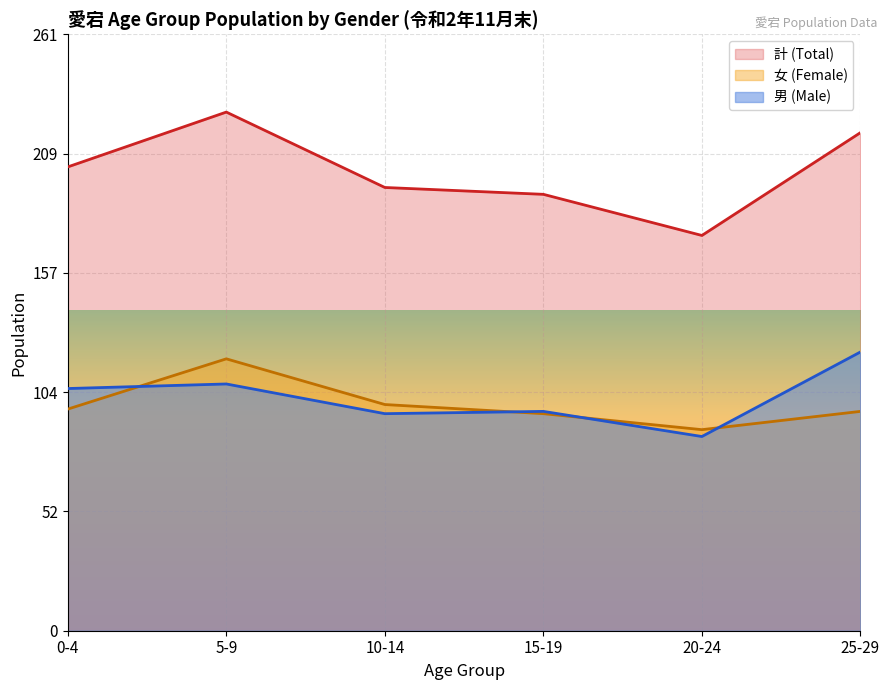

Count the number of categories in the chart.

6